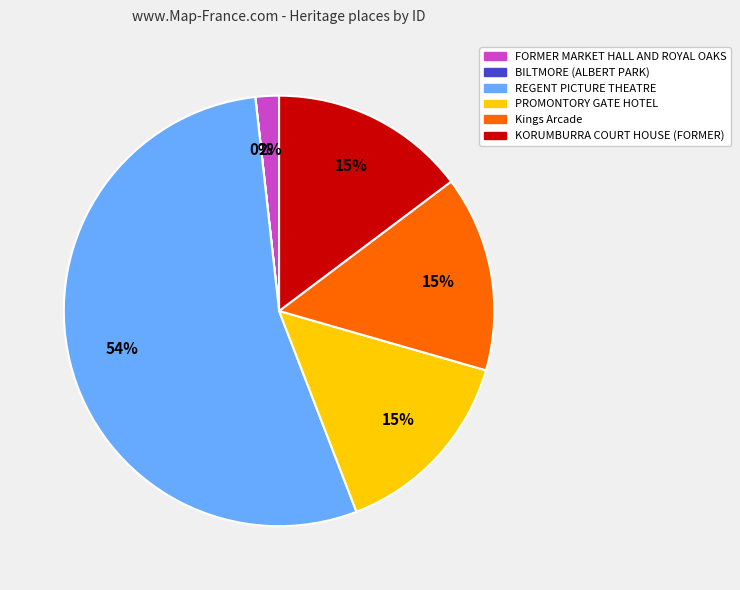

Between FORMER MARKET HALL AND ROYAL OAKS and KORUMBURRA COURT HOUSE (FORMER), which is larger?

KORUMBURRA COURT HOUSE (FORMER)